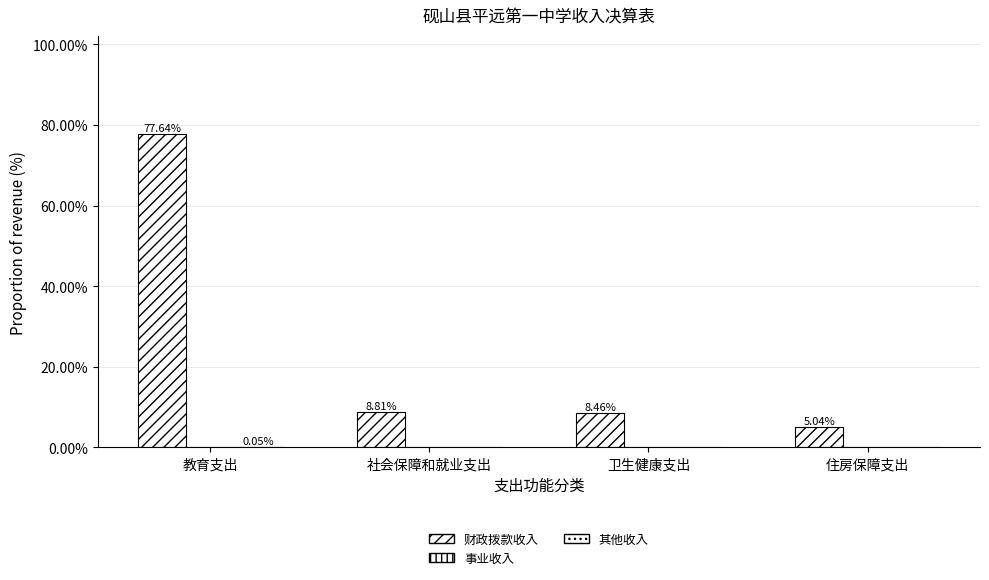

List the series in order of their peak value, highest first.

财政拨款收入, 其他收入, 事业收入